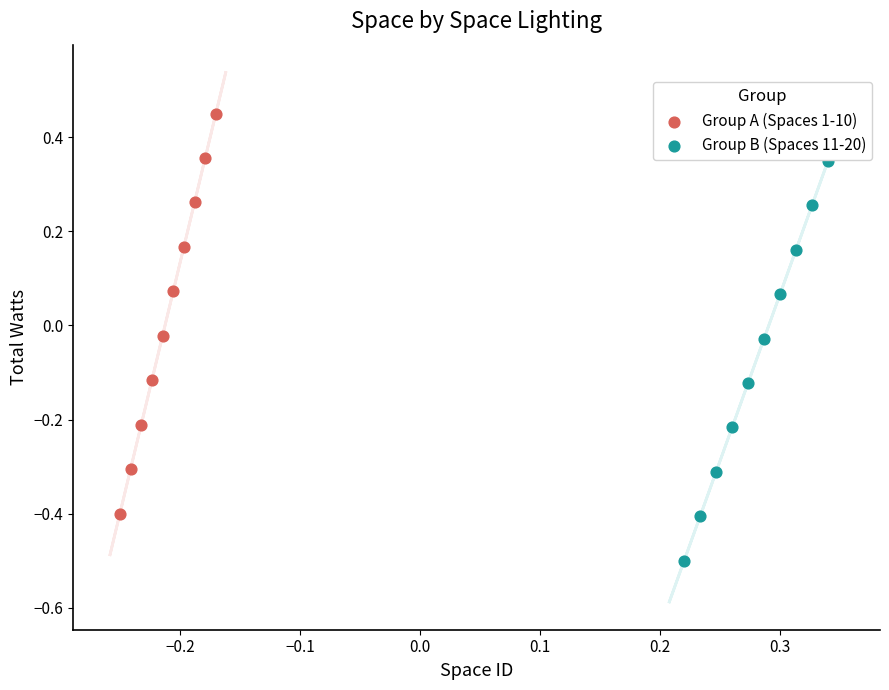

Which series reaches the maximum Y coordinate?

Group A (Spaces 1-10)